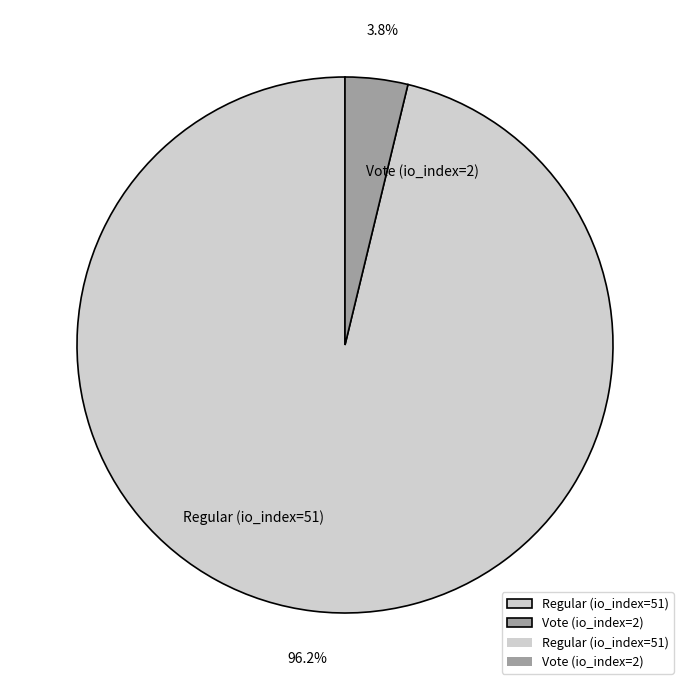

Rank the categories by value from lowest to highest.

Vote (io_index=2), Regular (io_index=51)